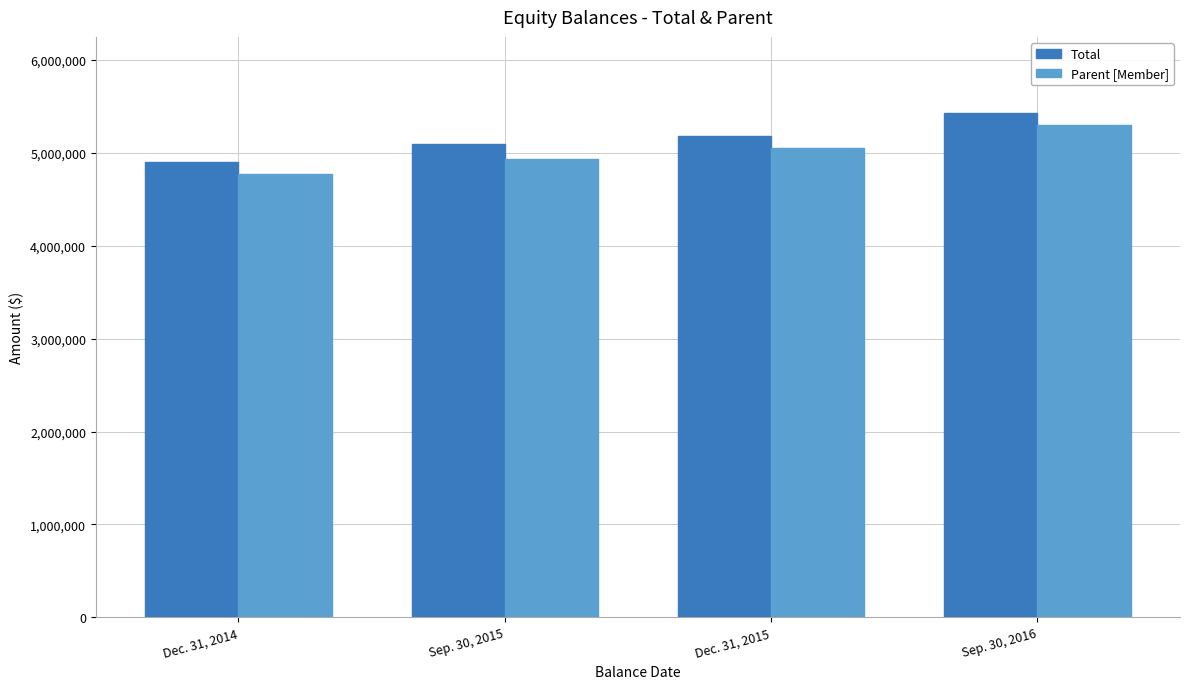

What are all the series names shown in the legend?

Total, Parent [Member]